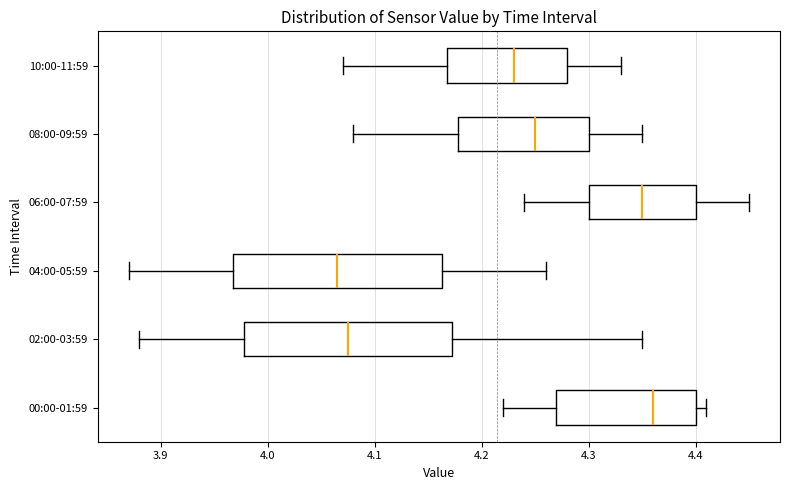

Reading bottom to top, read every box against the x-axis: the position of its median line, the range the box covers, and the ends of its whiskers. The values are not printed on the chart, so give them approximately, as read against the axis.

00:00-01:59: median 4.36, box 4.27 to 4.40, whiskers 4.22 to 4.41
02:00-03:59: median 4.08, box 3.98 to 4.17, whiskers 3.88 to 4.35
04:00-05:59: median 4.07, box 3.97 to 4.16, whiskers 3.87 to 4.26
06:00-07:59: median 4.35, box 4.30 to 4.40, whiskers 4.24 to 4.45
08:00-09:59: median 4.25, box 4.18 to 4.30, whiskers 4.08 to 4.35
10:00-11:59: median 4.23, box 4.17 to 4.28, whiskers 4.07 to 4.33